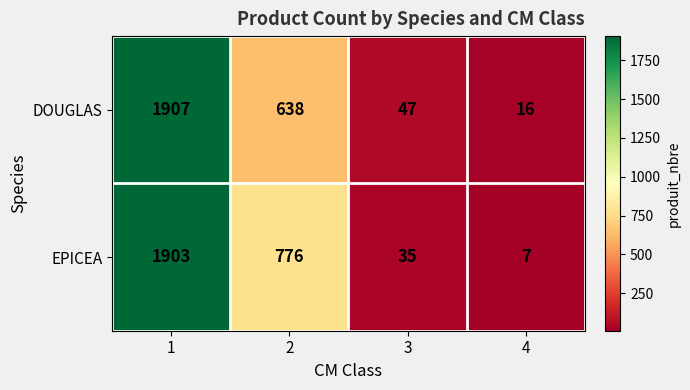

Is it true that EPICEA equals 2991 at 1?

False